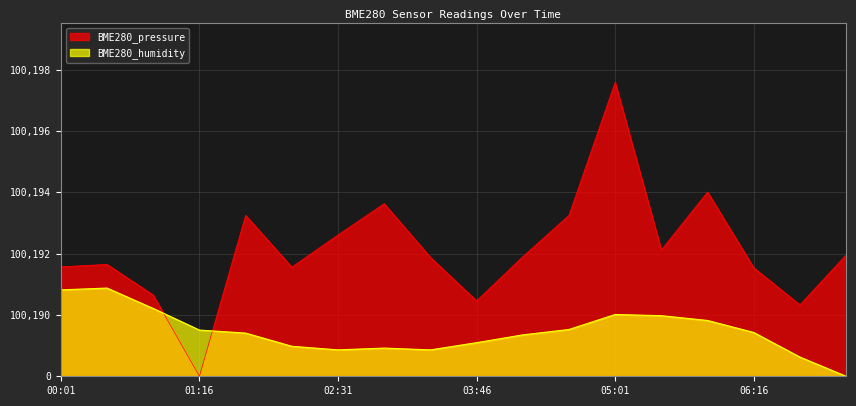

Which category has the lowest value in the BME280_pressure series?

01:16